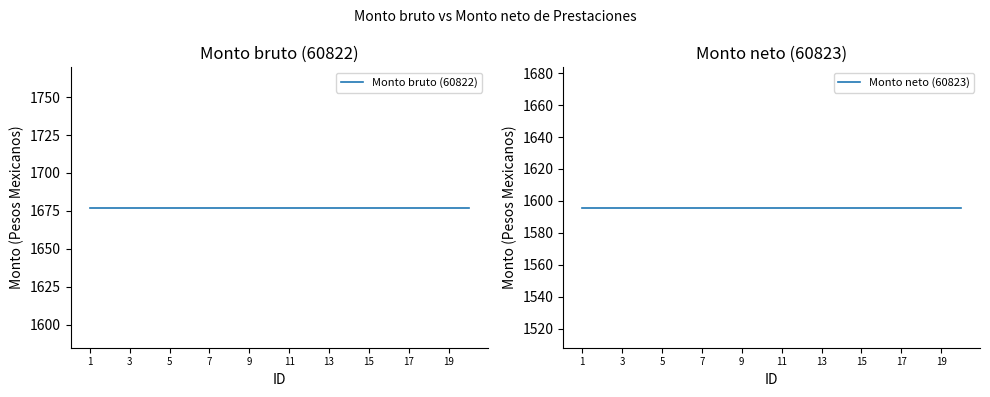

At how many categories does at least one series exceed 1632?

20